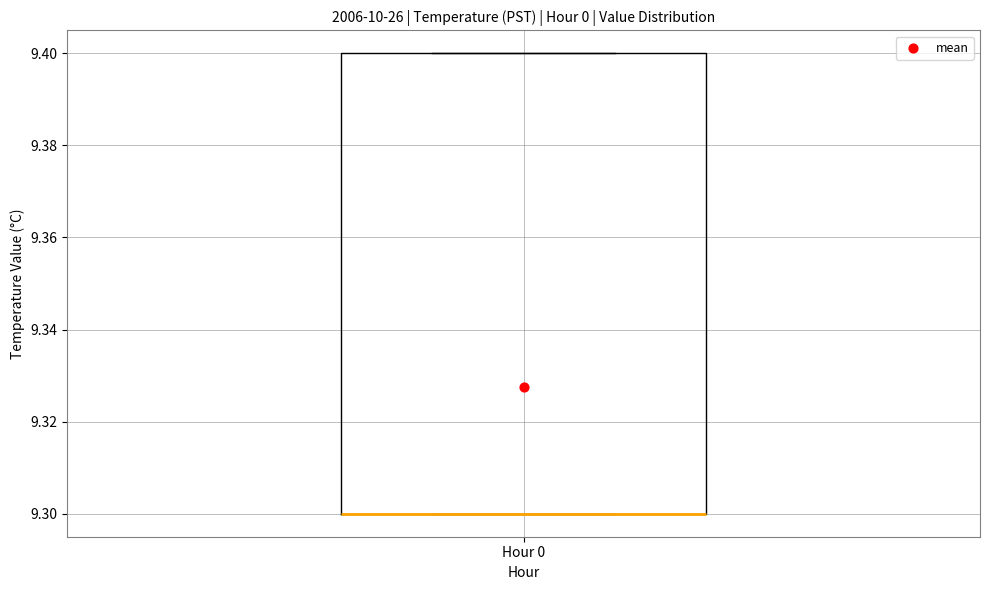

Transcribe this box plot: give where the median line is, the range the box spans, and where the two whiskers end, as read against the y-axis. The values are not printed on the chart, so give them approximately, as read against the axis.

median 9.3 (drawn on the box's lower edge), box 9.3 to 9.4, whiskers 9.3 to 9.4